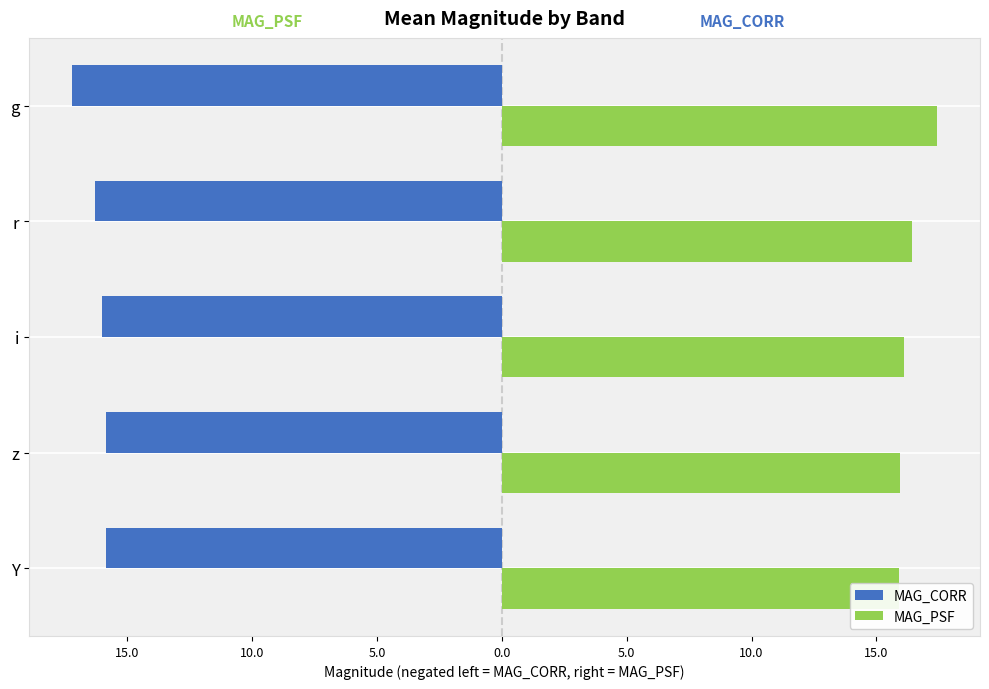

What is the difference between the maximum and minimum values in the MAG_CORR series?

1.4